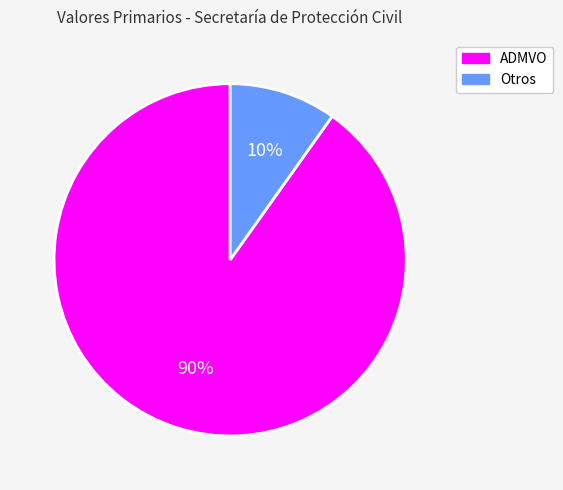

To the nearest percent, what is the difference between the largest and smallest slice percentages?

80%